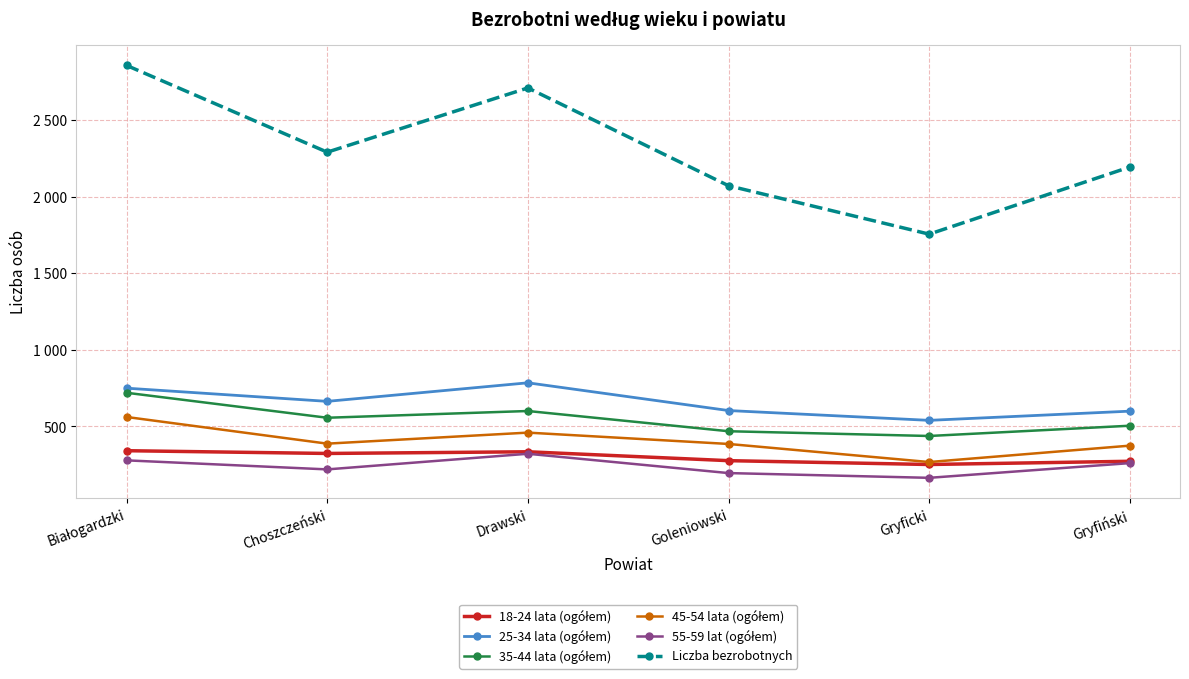

True or false: 55-59 lat (ogółem) has a value of 56 at Goleniowski.

False